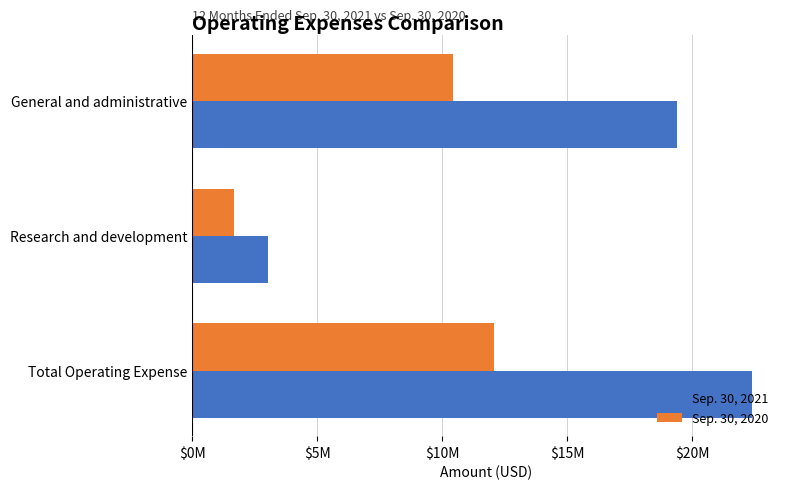

At which label is Sep. 30, 2021 closest to 12705997?

General and administrative